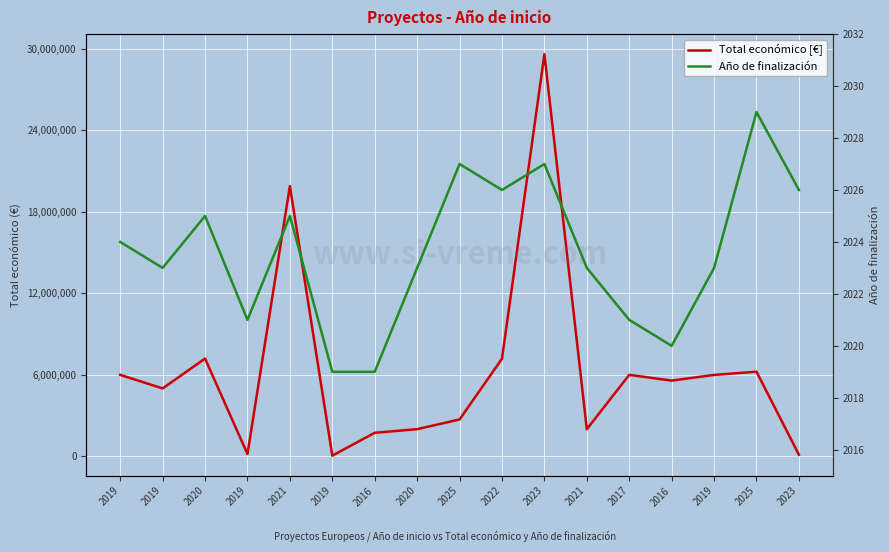

What is the sum of all Total económico [€] values?

107485565